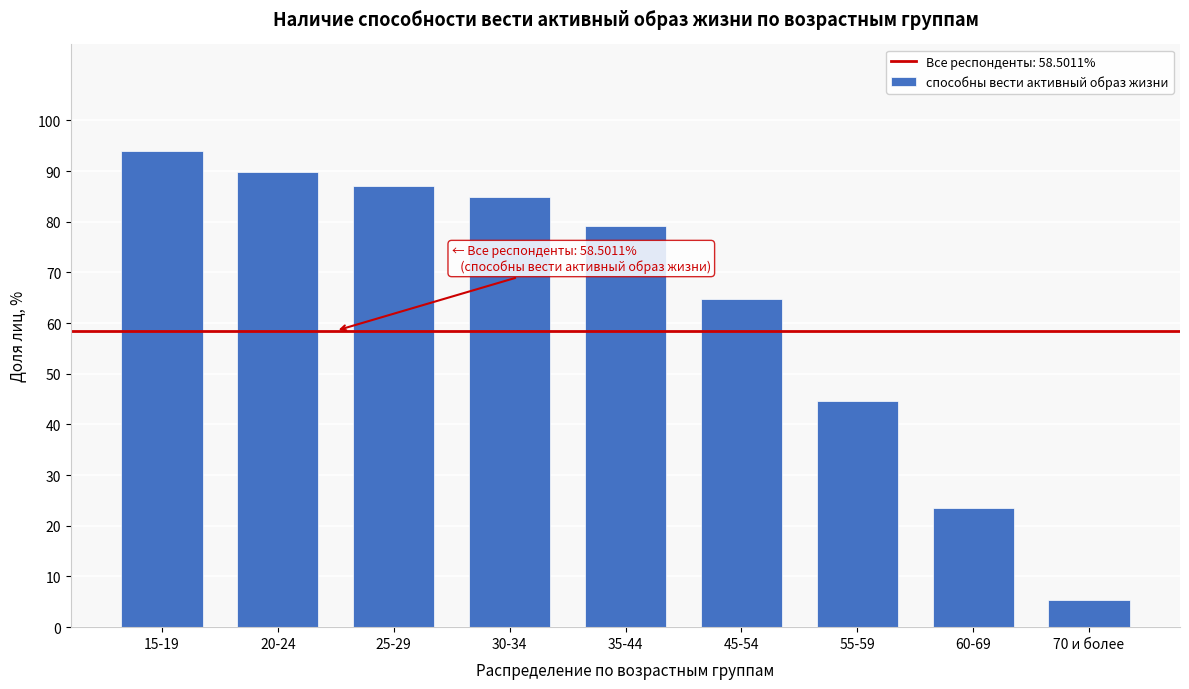

Reading left to right, what are all the values shown in this chart?

93.9	89.8	87.0	84.8	79.1	64.8	44.6	23.4	5.3